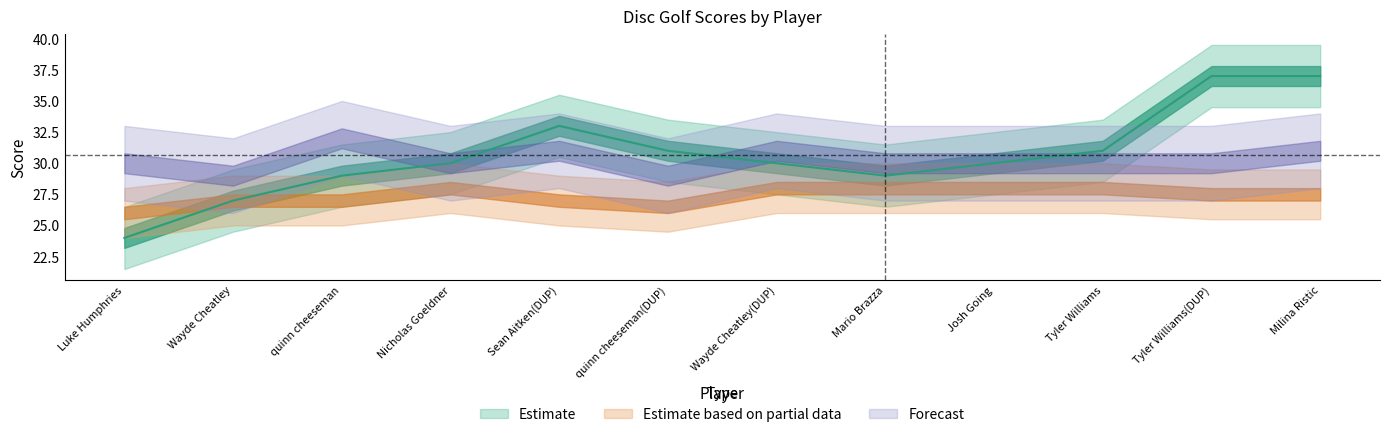

Where does the event_total_score series first go above 30?

Sean Aitken(DUP)